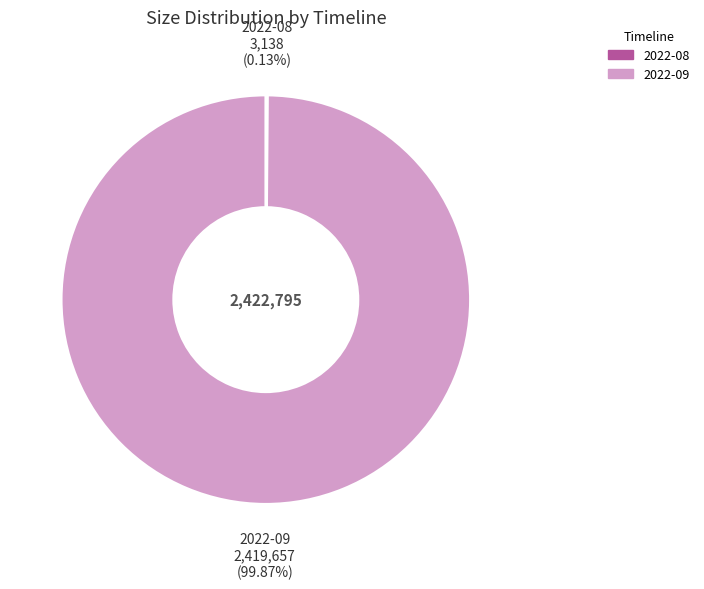

Is there any slice that represents more than half of the pie?

Yes